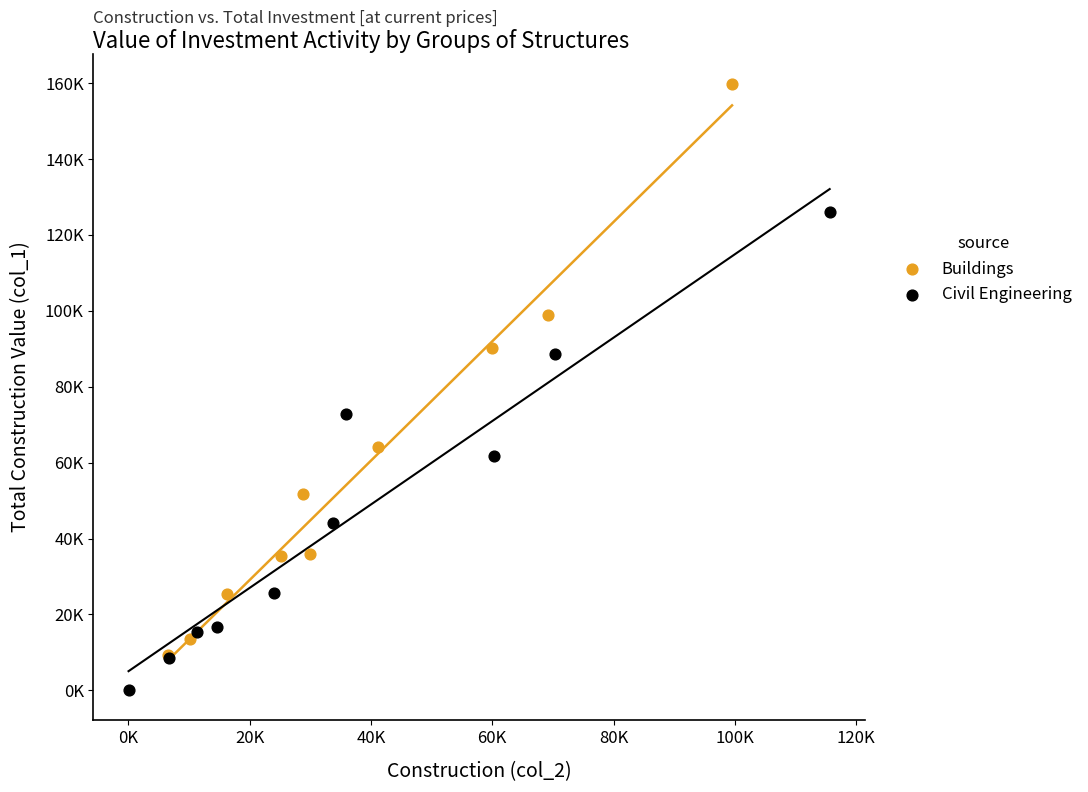

What are all the series names shown in the legend?

Buildings, Civil Engineering